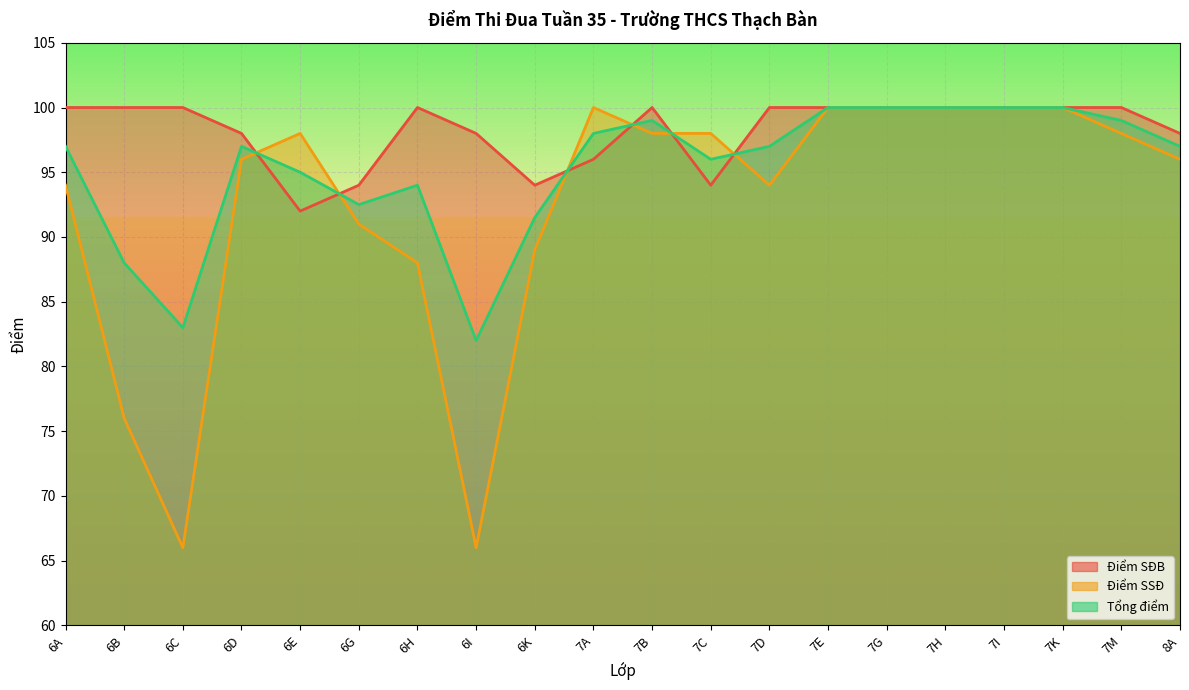

Is the value of Điểm SĐB at 8A greater than the value of Điểm SSĐ at 7E?

No